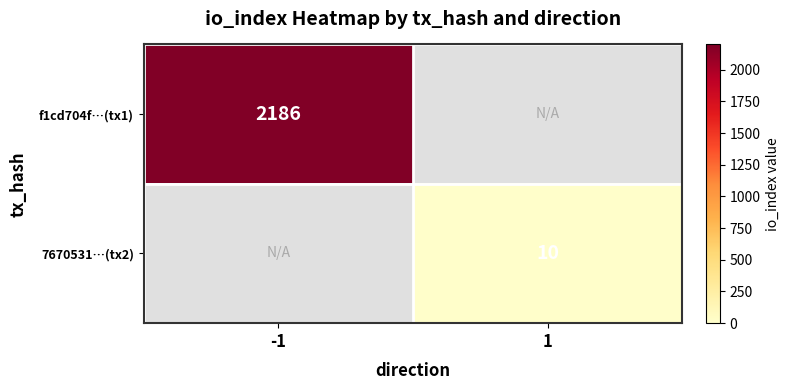

Which has a higher value, 1 or -1?

-1